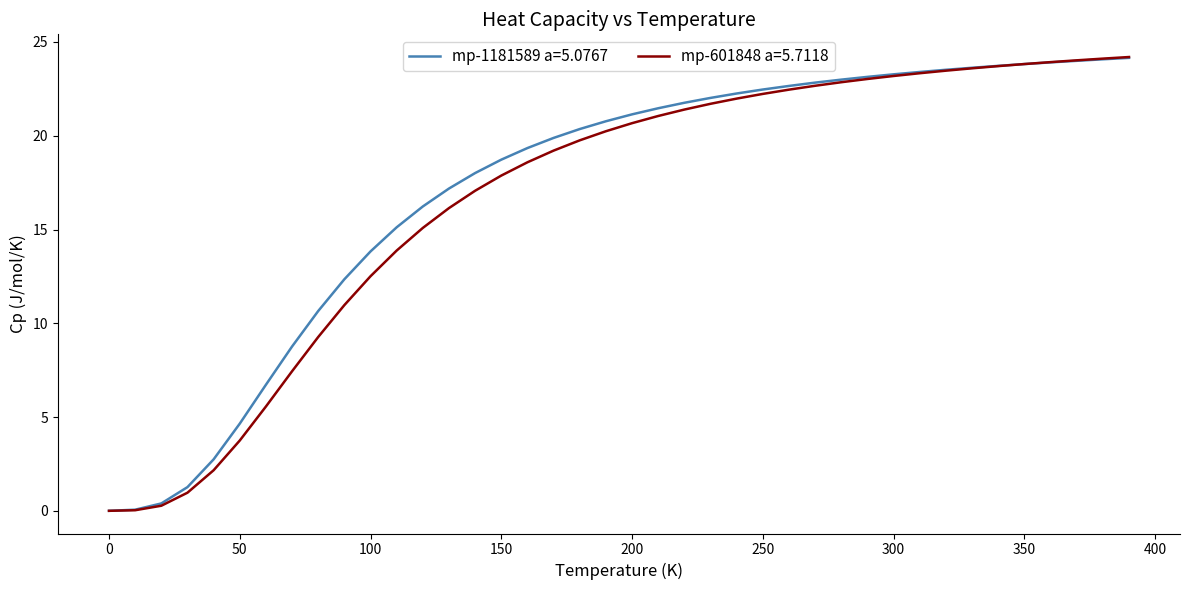

How many lines are shown in the chart?

2